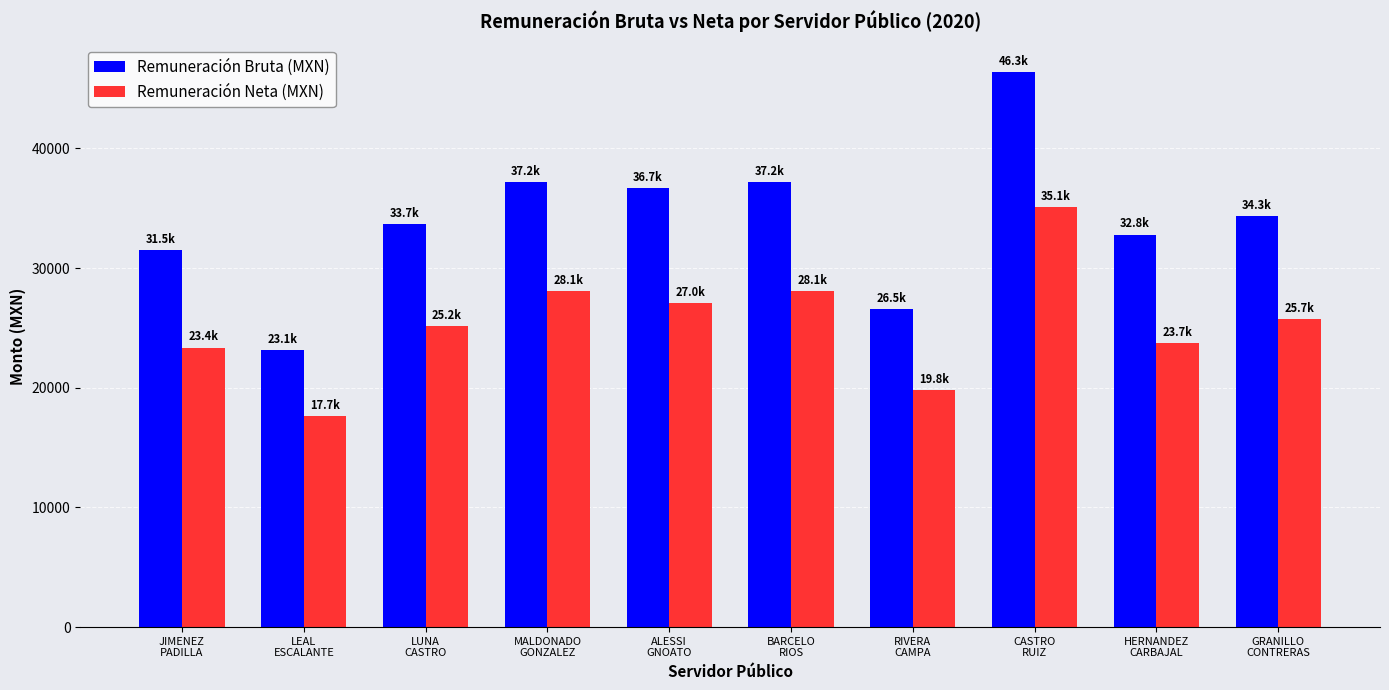

Which series has the largest range (max minus min)?

Remuneración Bruta (MXN)